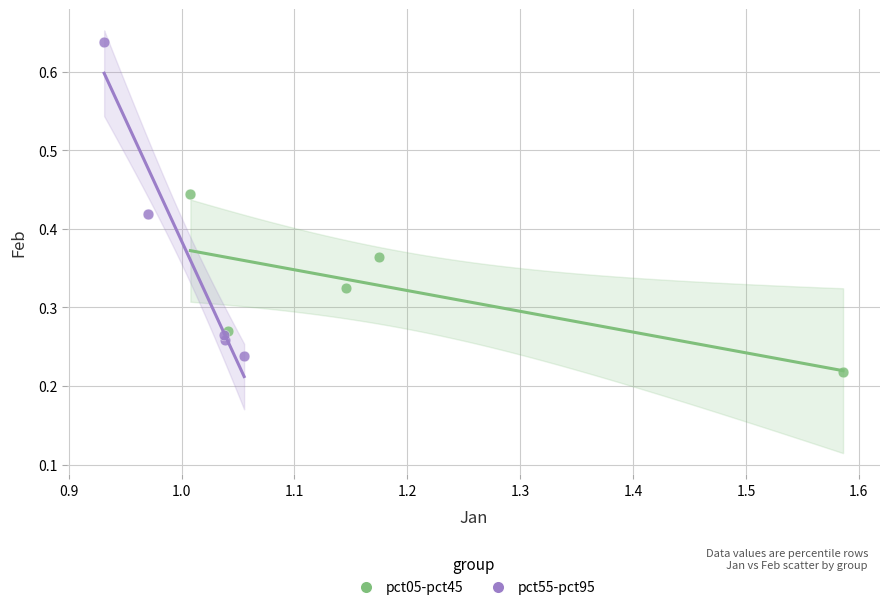

Which series has the widest spread of Y values?

pct55-pct95